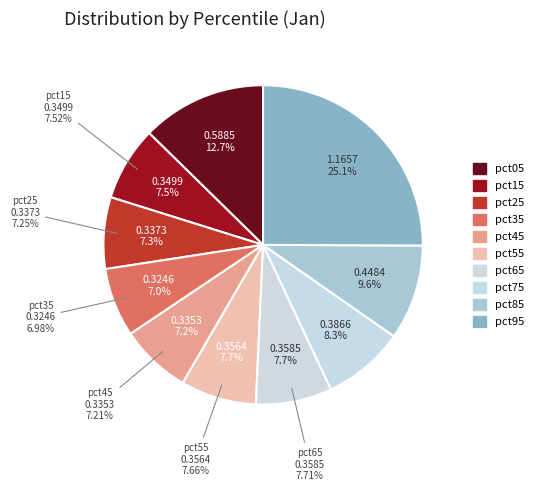

Which has a higher value, pct05 or pct85?

pct05